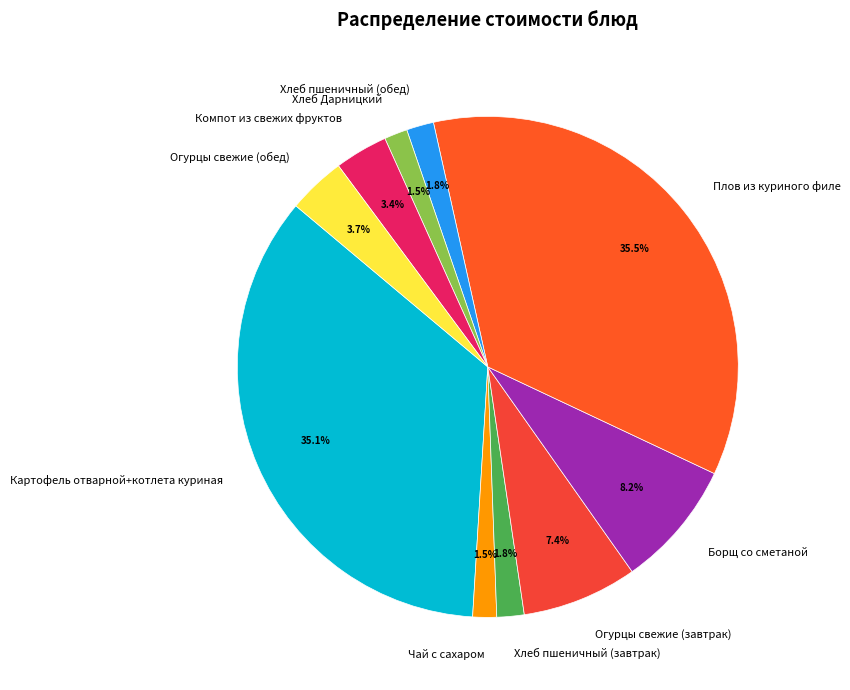

Does any single category account for the majority?

No